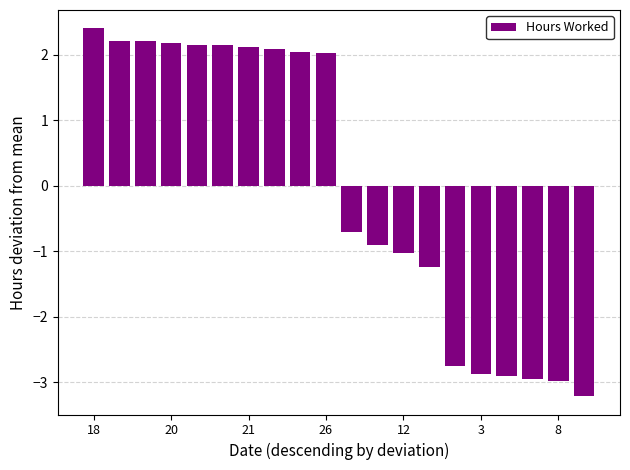

What is the value of the 2nd bar from the left?

2.2